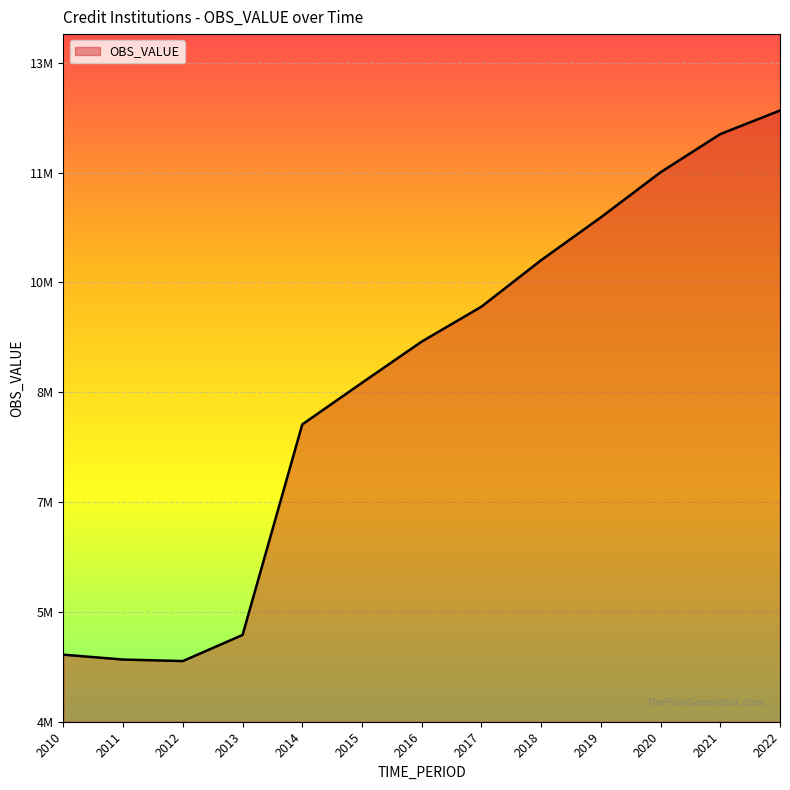

Does the chart display data point markers on the line(s)?

No